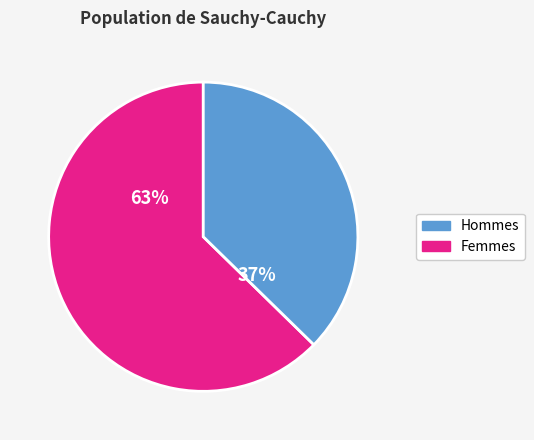

Does any single category account for the majority?

Yes